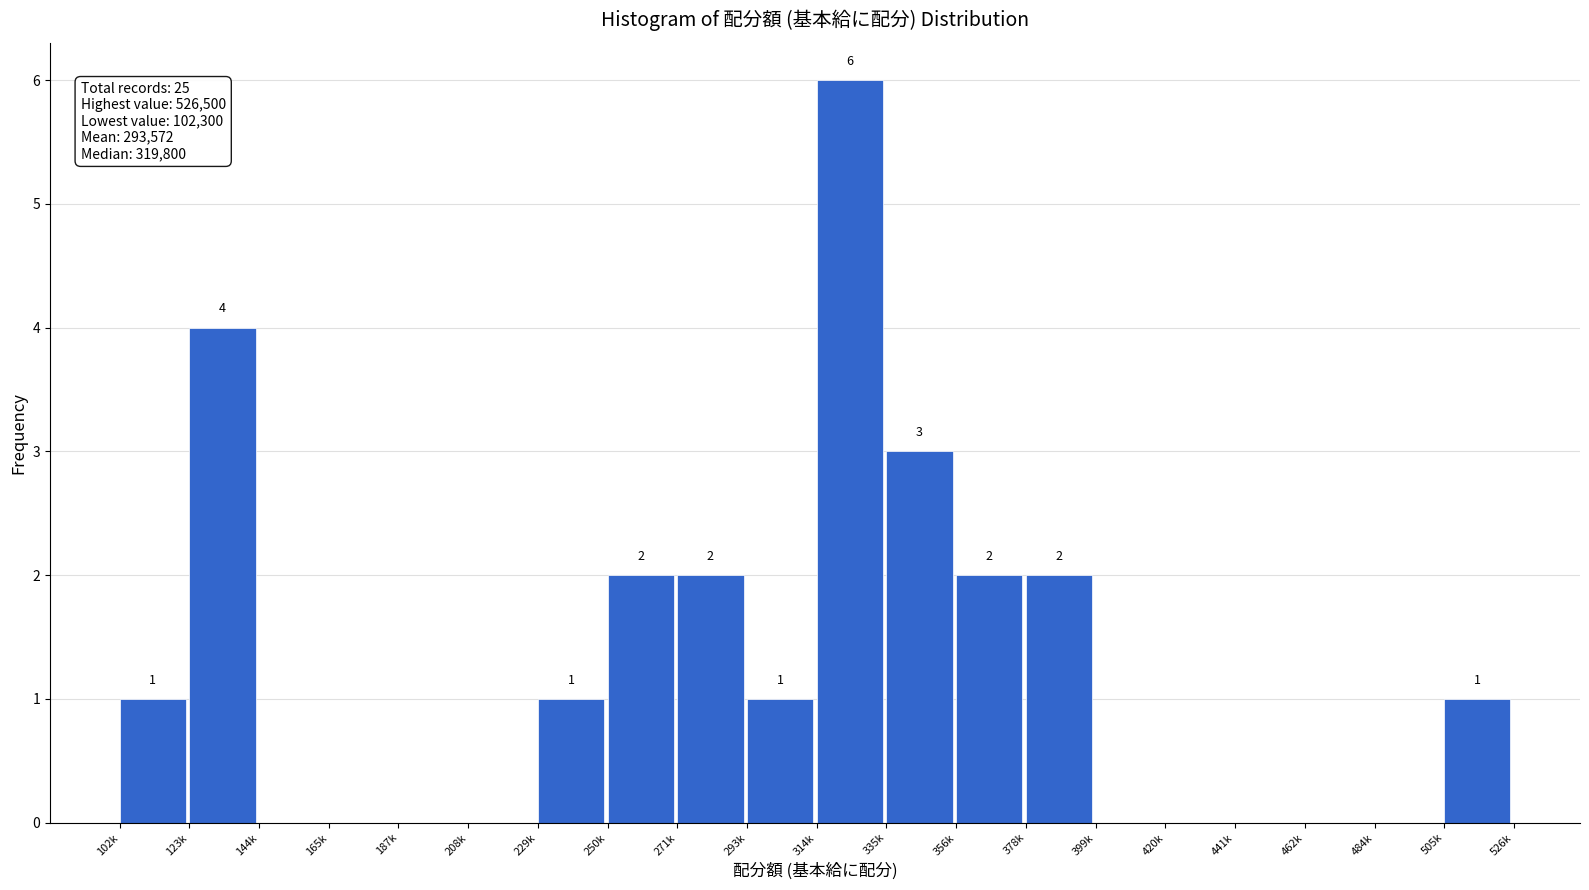

Reading left to right, list all the values displayed in this chart.

102k=1	123k=4	144k=0	165k=0	187k=0	208k=0	229k=1	250k=2	271k=2	293k=1	314k=6	335k=3	356k=2	378k=2	399k=0	420k=0	441k=0	462k=0	484k=0	505k=1